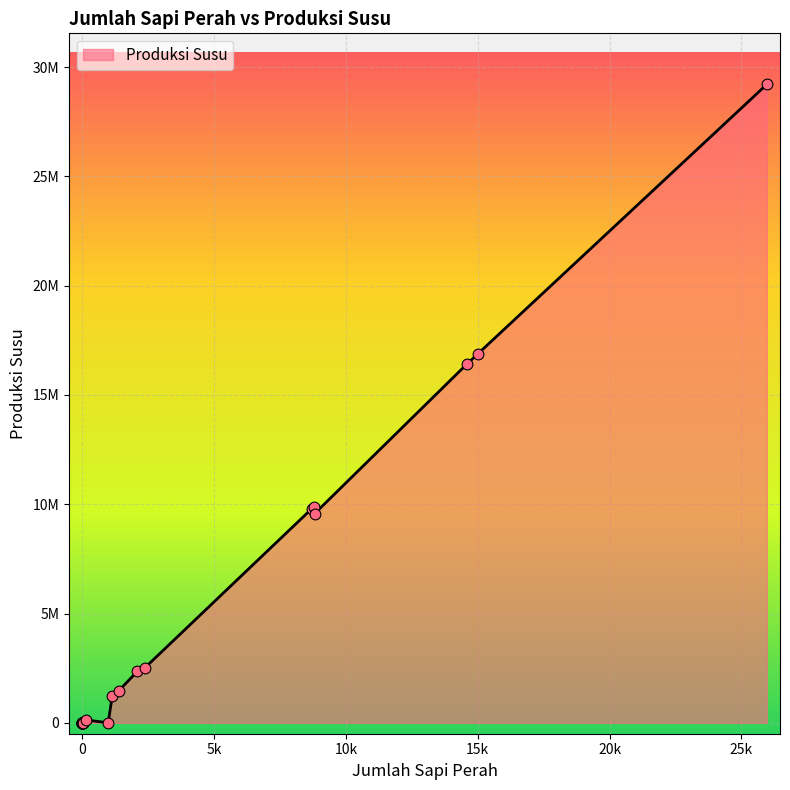

Which has a higher value, 43 or 11?

43